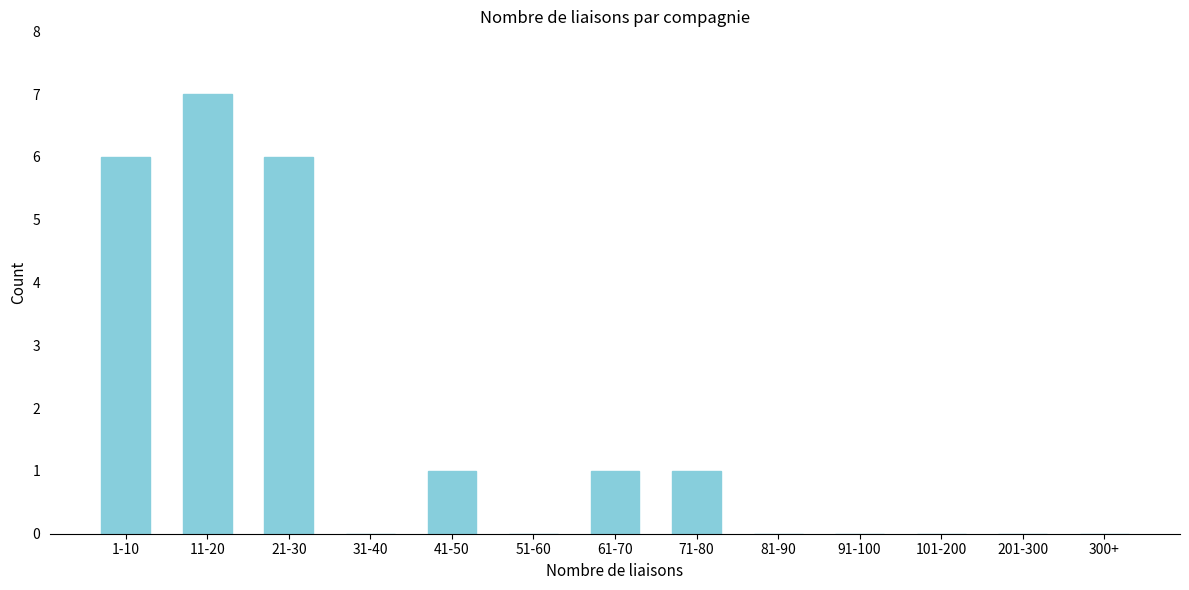

Reading left to right, what are all the values shown in this chart?

1-10=6	11-20=7	21-30=6	31-40=0	41-50=1	51-60=0	61-70=1	71-80=1	81-90=0	91-100=0	101-200=0	201-300=0	300+=0